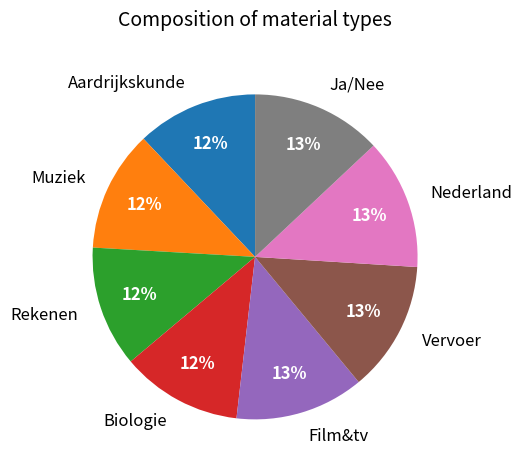

Between Nederland and Aardrijkskunde, which is larger?

Nederland